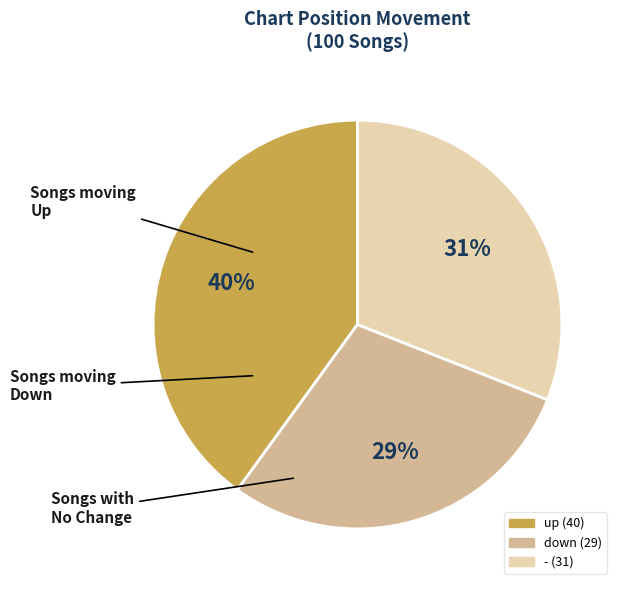

Which category has the smallest portion of the pie?

down